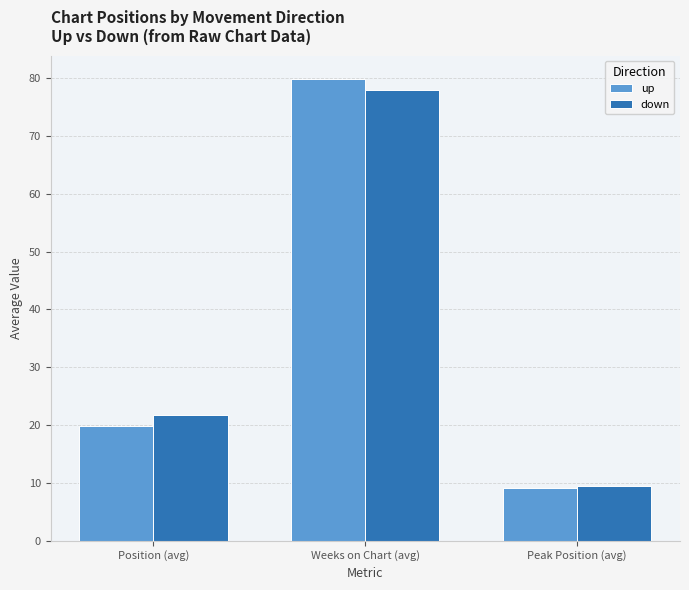

Reading right to left, extract all data points from this chart.

up: Peak Position (avg)=9.1	Weeks on Chart (avg)=79.9	Position (avg)=19.8
down: Peak Position (avg)=9.5	Weeks on Chart (avg)=78.0	Position (avg)=21.7